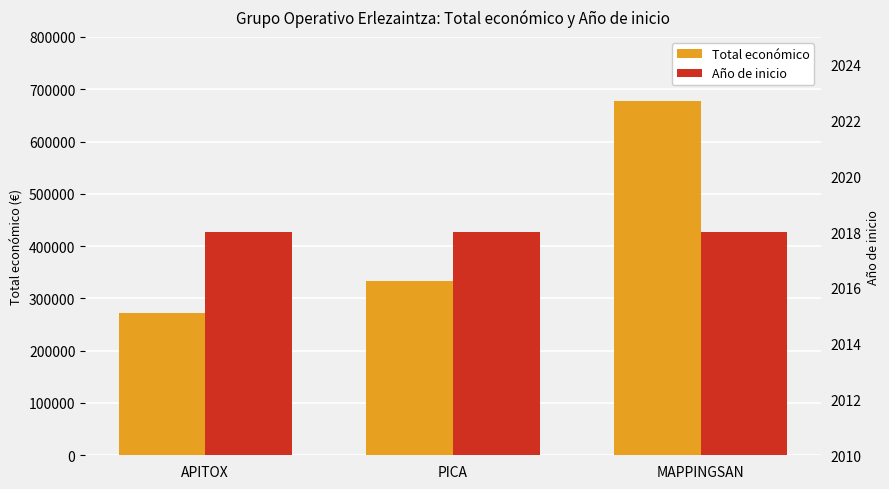

What is the average value of the Total económico series?

427326